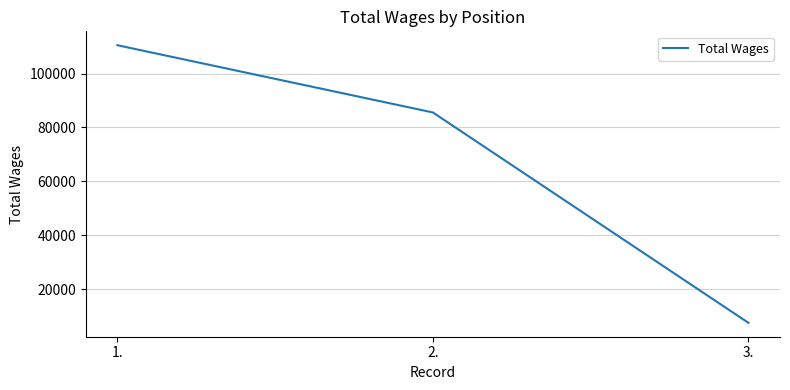

Reading right to left, what are all the values shown in this chart?

3.=7480	2.=85569	1.=110527